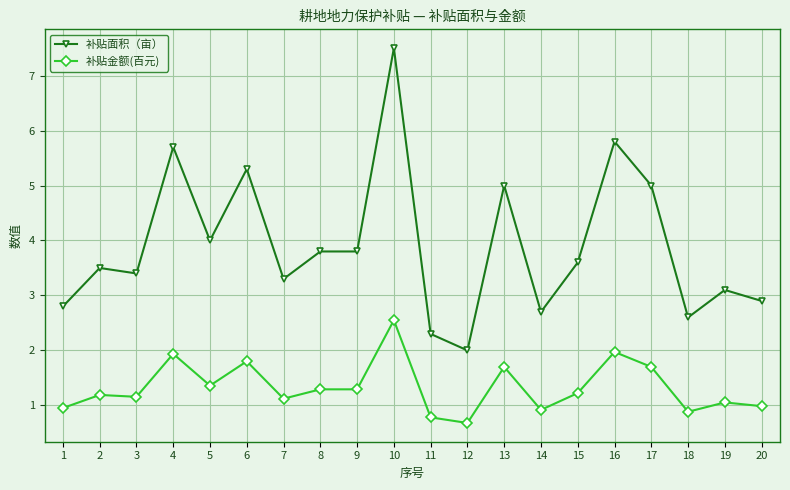

Which series has the widest spread of values?

补贴面积（亩）